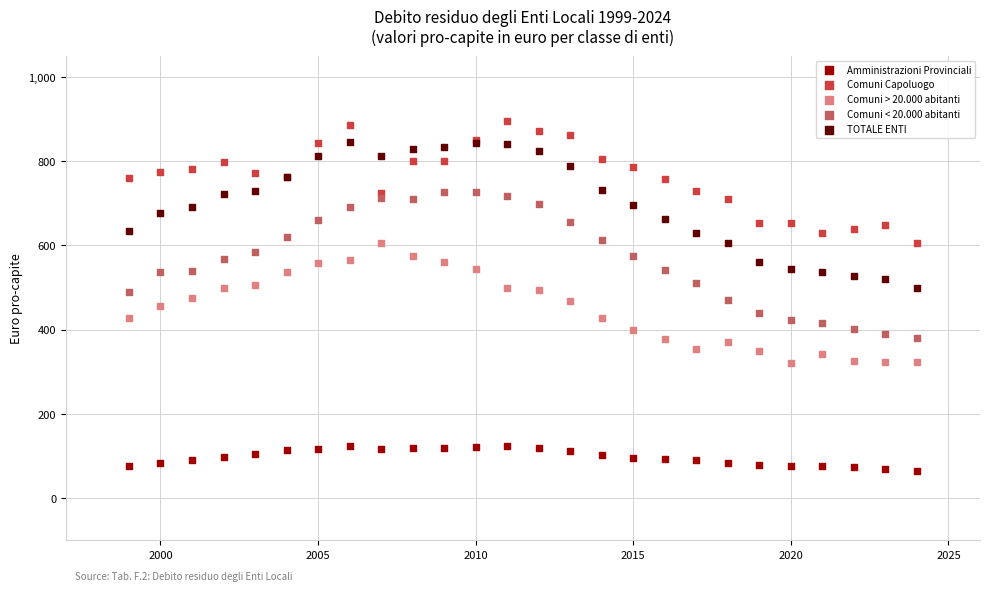

What is the X range (max minus min) for the scatter plot?

25.0